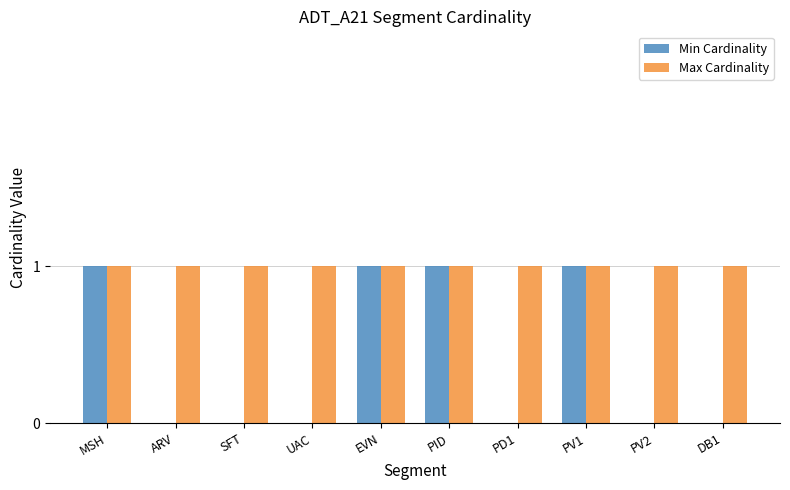

Which series has the largest total across all categories?

Max Cardinality